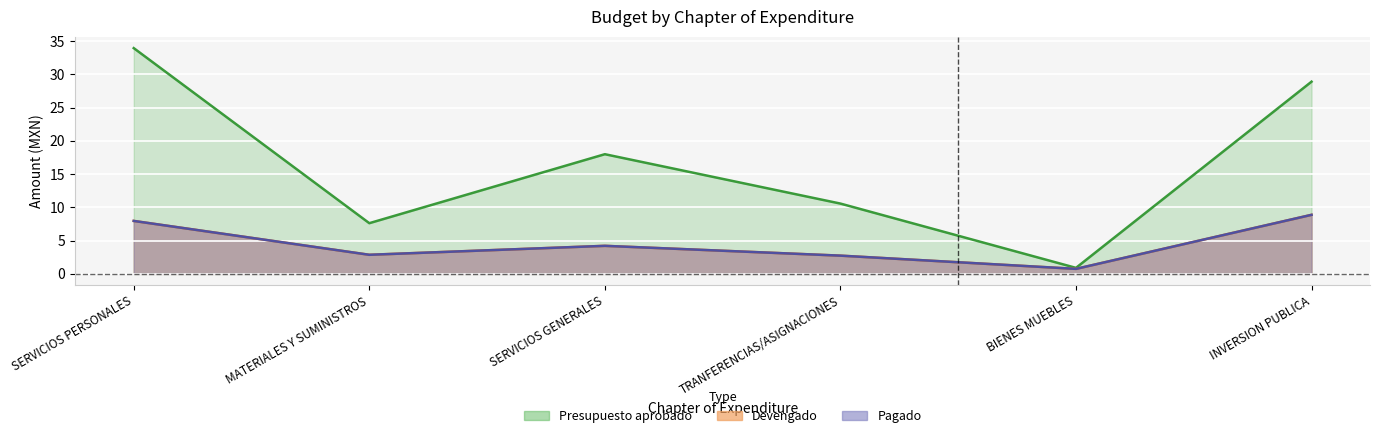

At which label is Pagado closest to 4?

SERVICIOS GENERALES